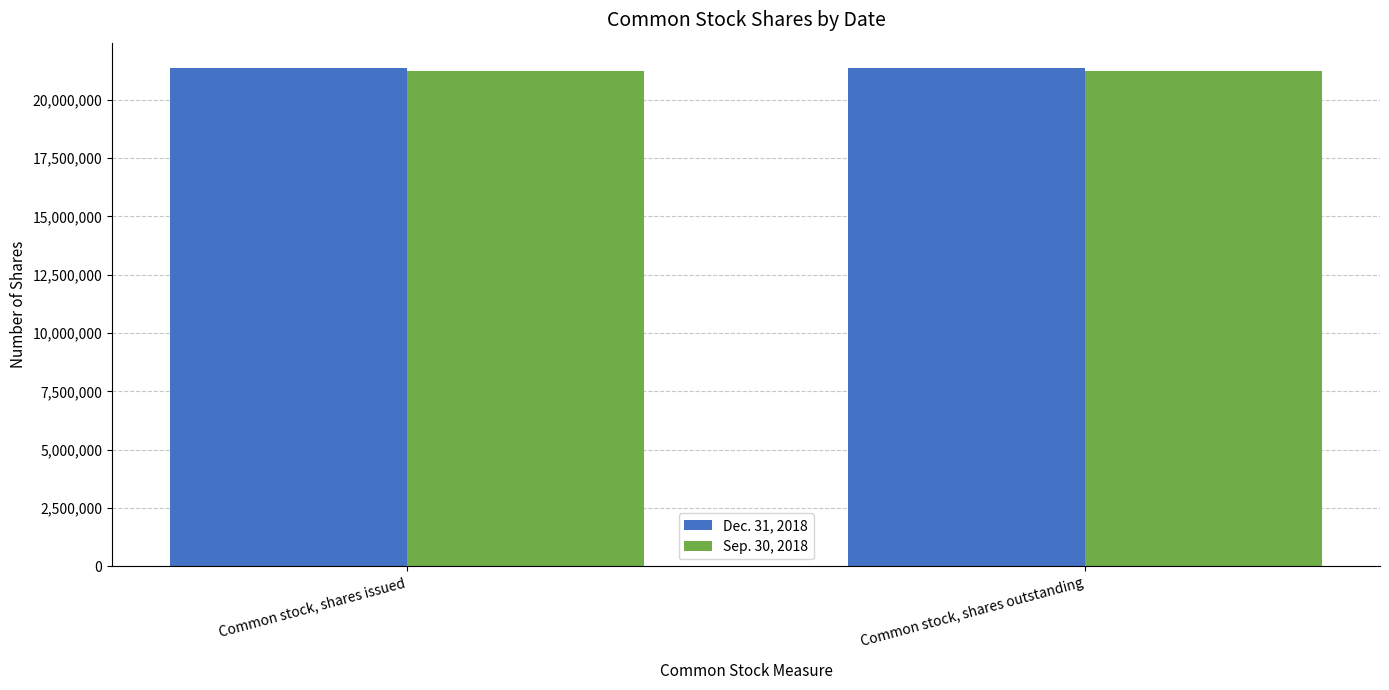

Reading right to left, transcribe all the data shown in this chart.

Dec. 31, 2018: Common stock, shares outstanding=21376918	Common stock, shares issued=21376918
Sep. 30, 2018: Common stock, shares outstanding=21216918	Common stock, shares issued=21216918